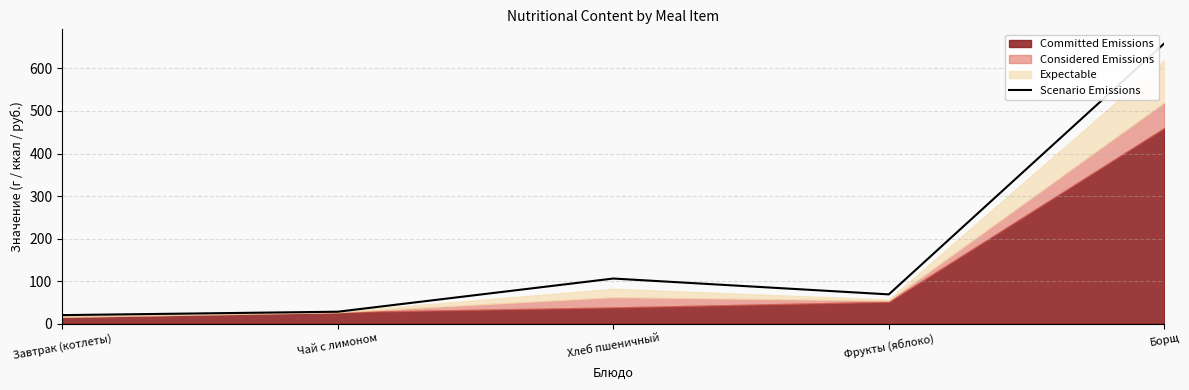

At which category does the chart reach its peak across all series?

Борщ